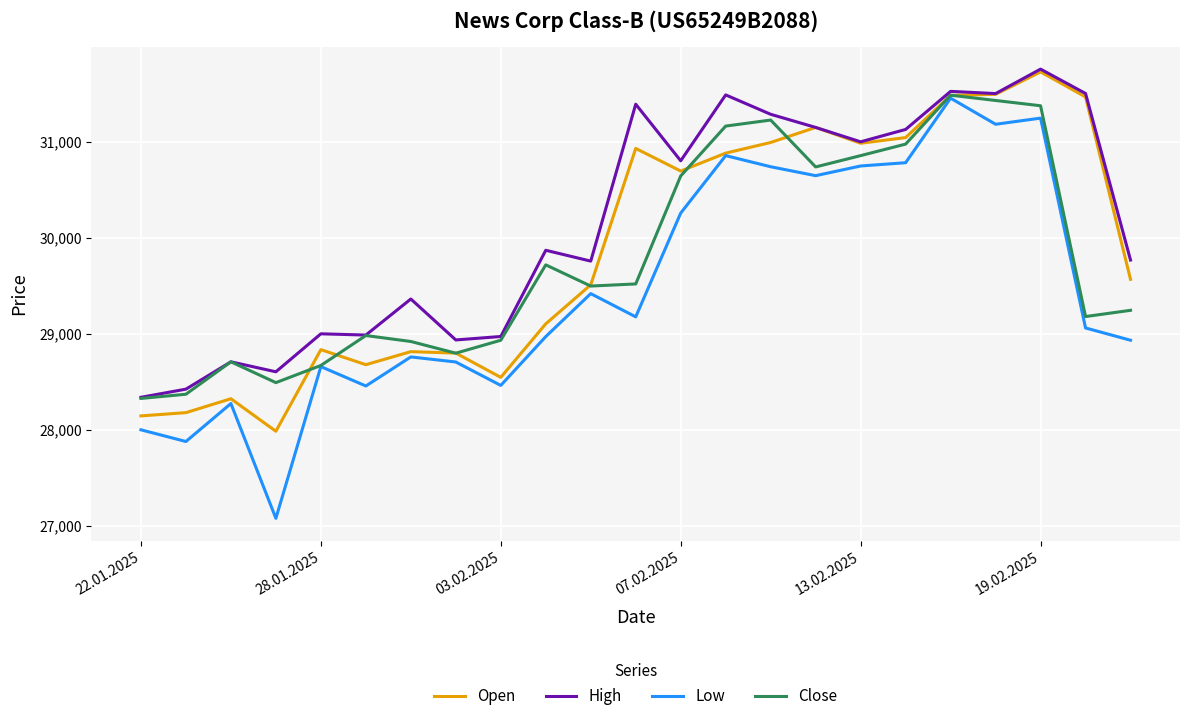

What is the minimum value for Low?

27076